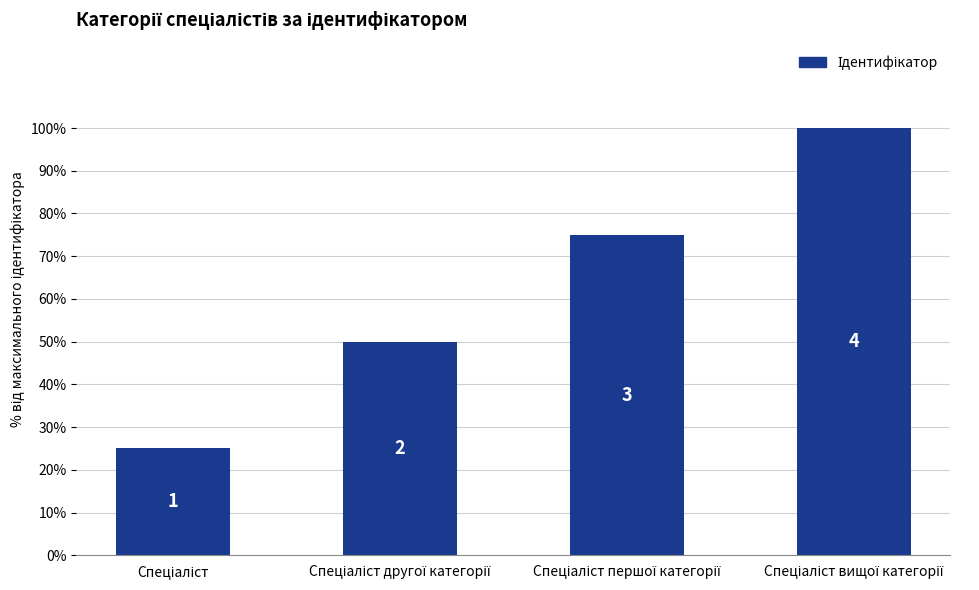

Does the chart contain any negative values?

No